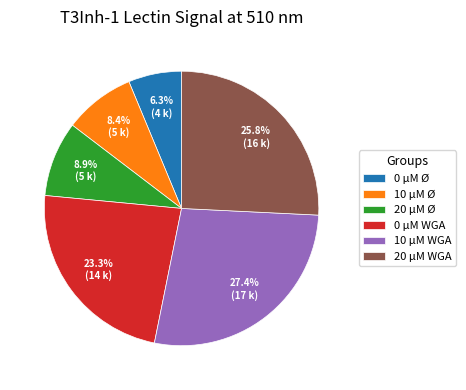

What percentage is the 0 µM Ø slice, to the nearest percent?

6%